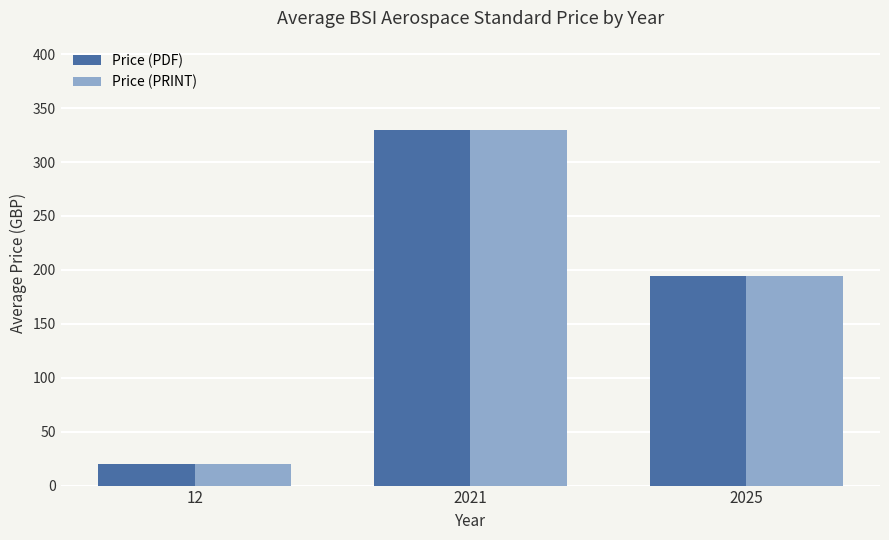

Rank the categories by Price (PRINT) value from lowest to highest.

12, 2025, 2021